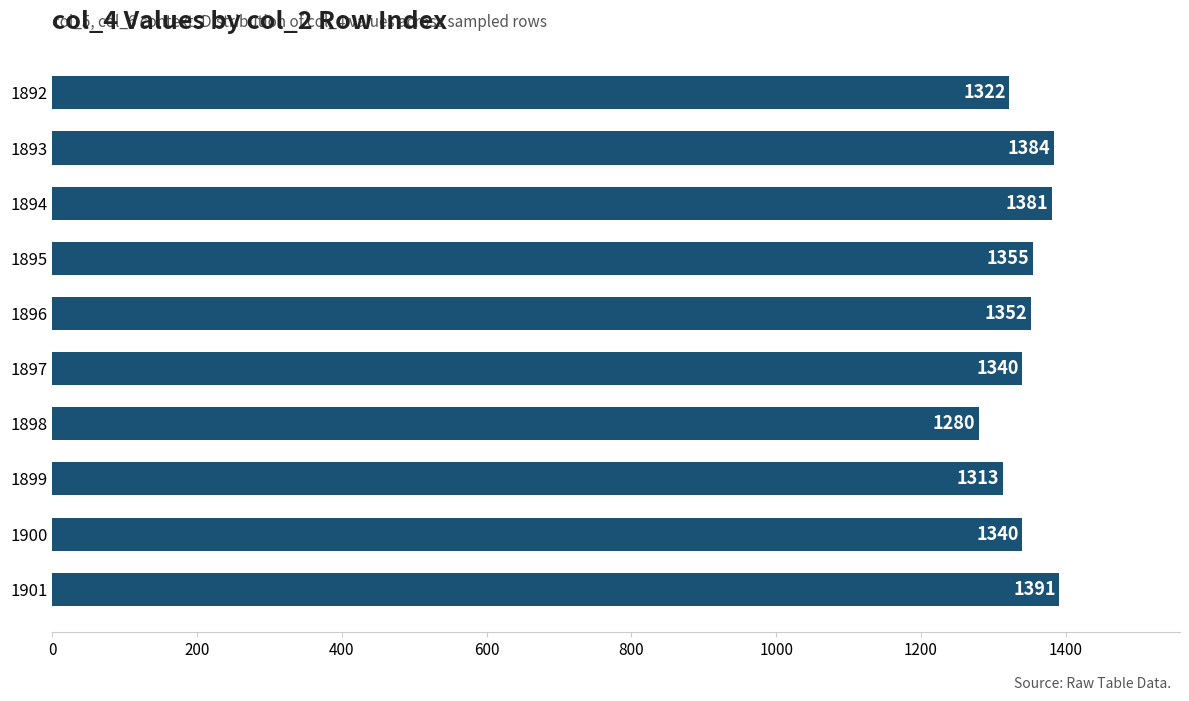

The value at 1893 is 622. True or false?

False